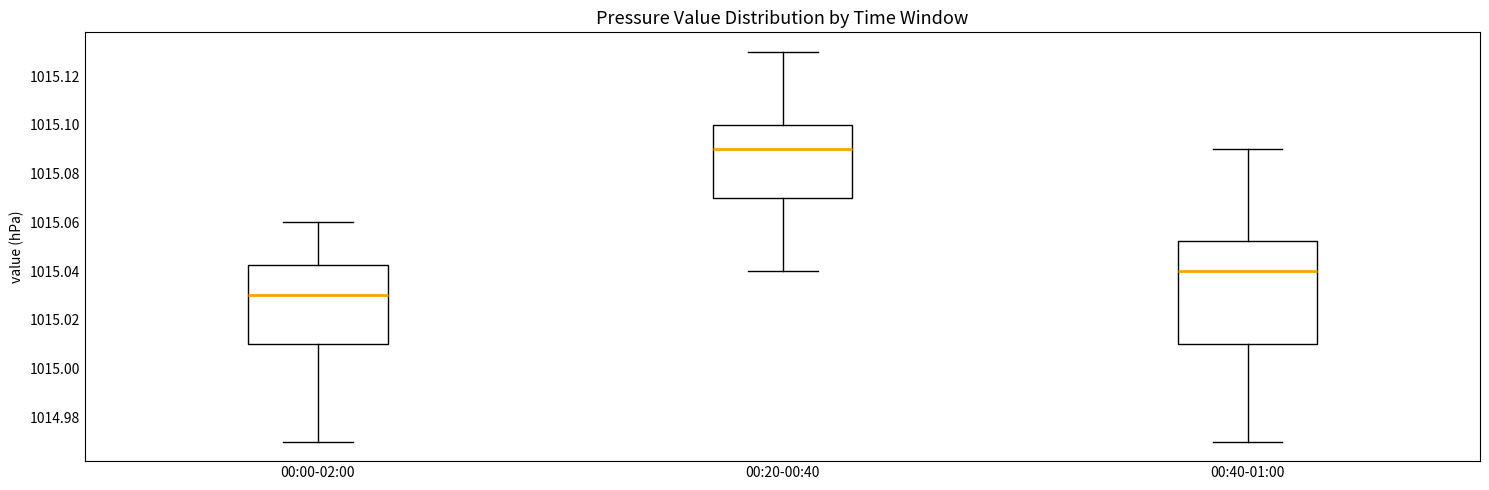

Reading left to right, transcribe this box plot: for each box, give where its median line is, the range the box spans, and where its two whiskers end, as read against the y-axis. The values are not printed on the chart, so give them approximately, as read against the axis.

00:00-02:00: median 1015.030, box 1015.010 to 1015.042, whiskers 1014.970 to 1015.060
00:20-00:40: median 1015.090, box 1015.070 to 1015.100, whiskers 1015.040 to 1015.130
00:40-01:00: median 1015.040, box 1015.010 to 1015.052, whiskers 1014.970 to 1015.090